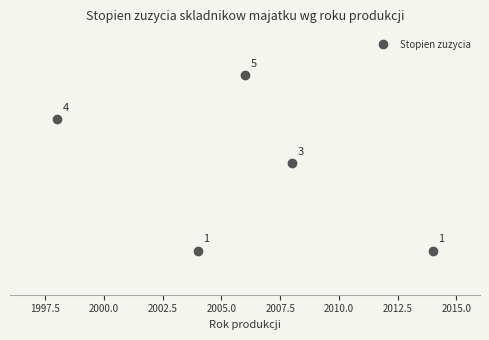

How many values are between 1 and 4?

4